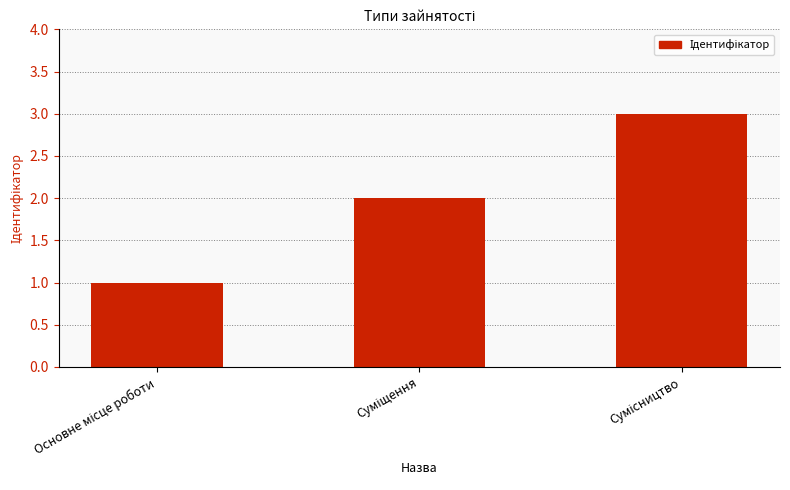

What is the maximum value shown in the chart?

3